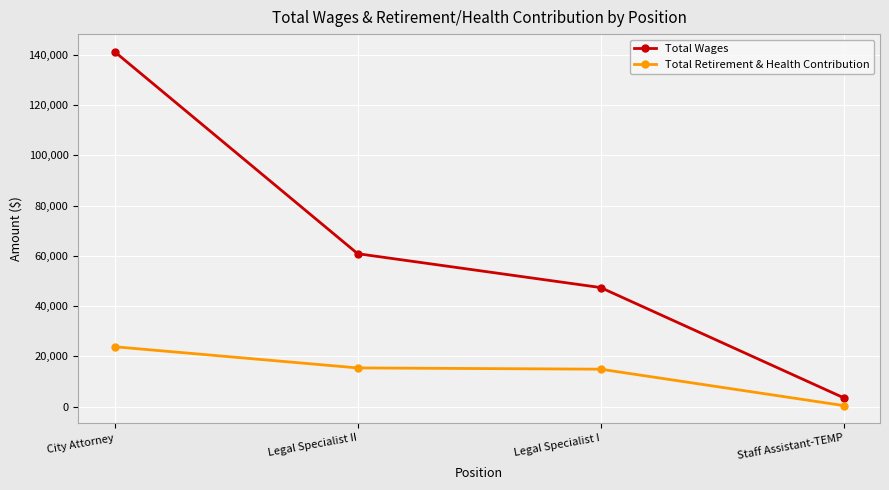

Does the chart display data point markers on the line(s)?

Yes